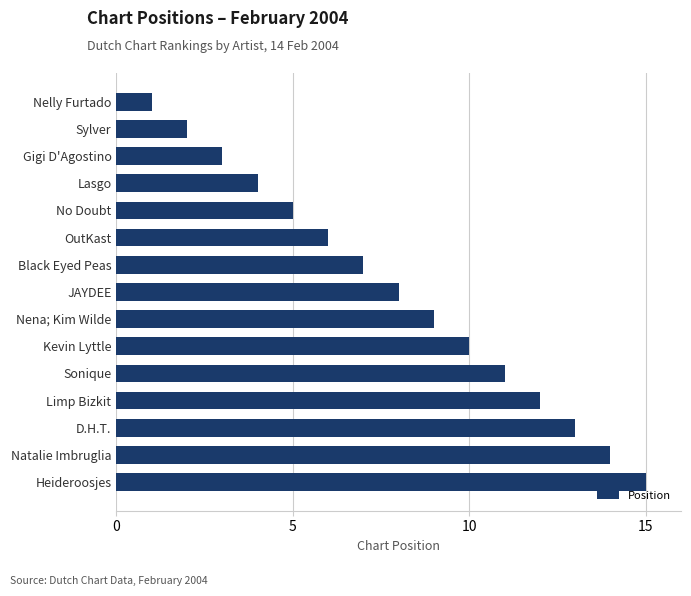

Which label corresponds to the smallest value in the chart?

Nelly Furtado